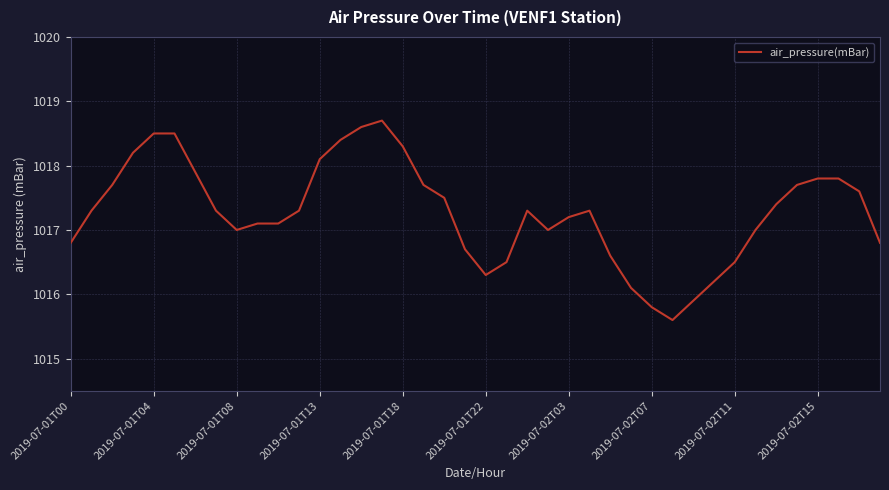

What is the difference between the maximum and minimum values?

3.1